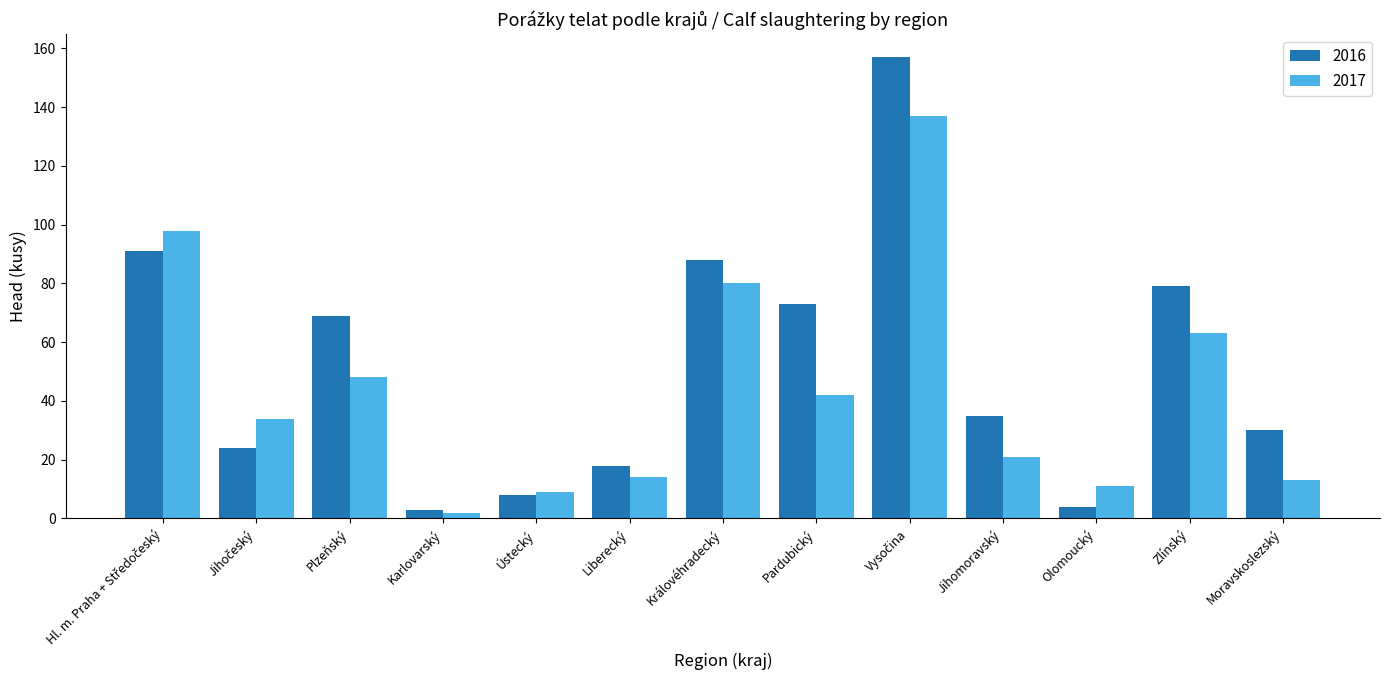

What is the value of the 2017 bar at the 2nd from the left?

34